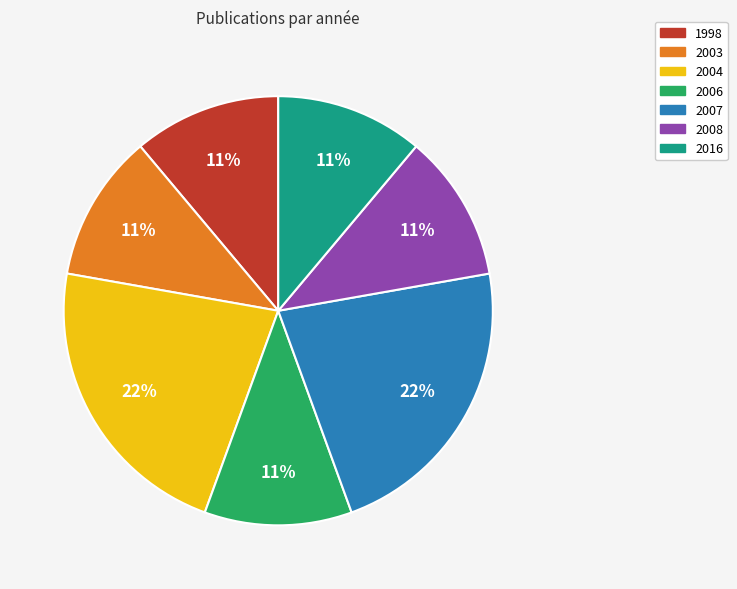

What is the ratio of the value at 2004 to the value at 2007?

1.0